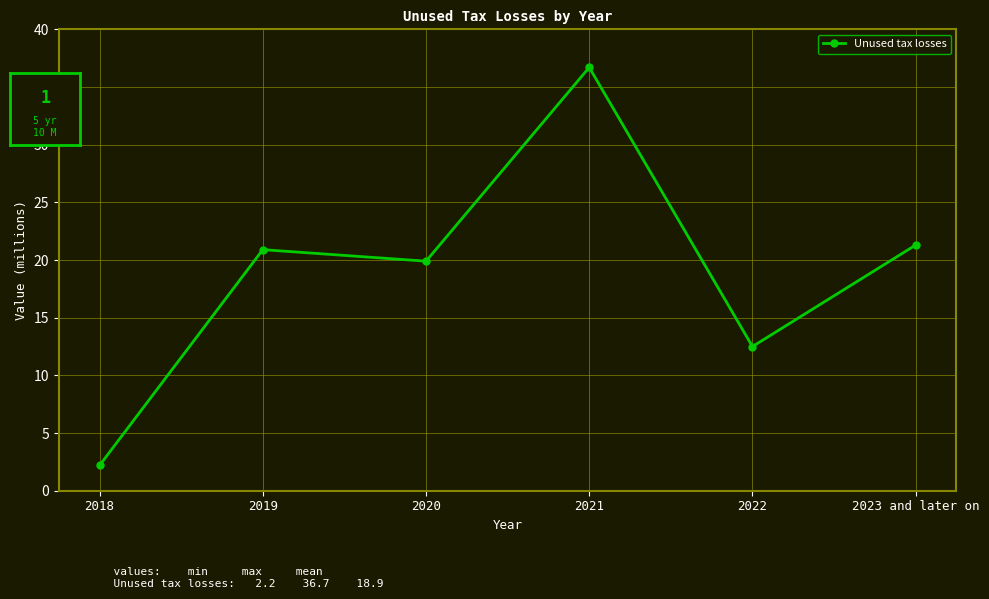

What is the change in value from 2021 to 2022?

-24.2